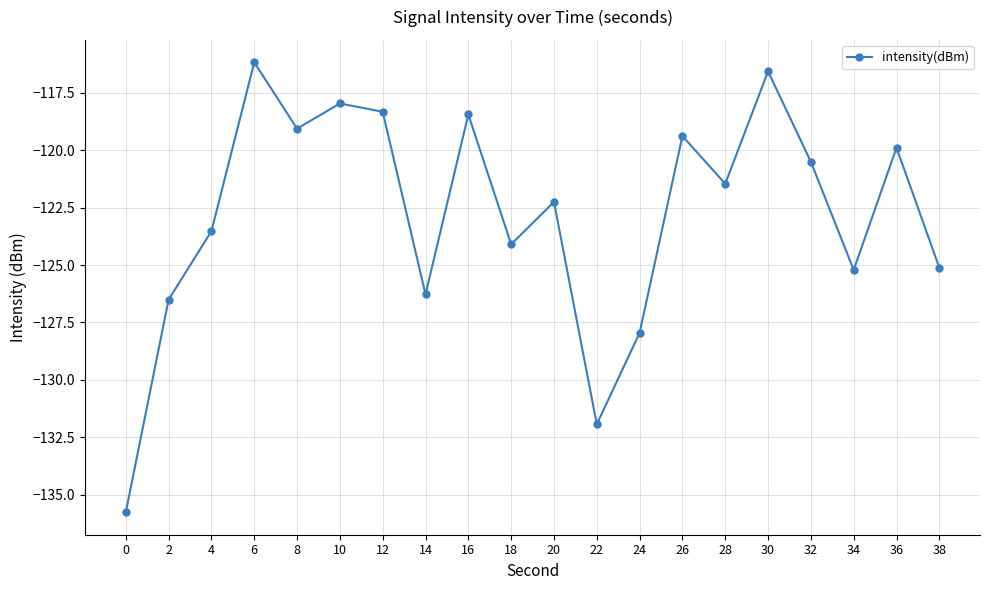

Reading left to right, what are all the values shown in this chart?

0=-135.8	2=-126.5	4=-123.5	6=-116.2	8=-119.1	10=-118.0	12=-118.3	14=-126.3	16=-118.4	18=-124.1	20=-122.2	22=-131.9	24=-128.0	26=-119.4	28=-121.5	30=-116.6	32=-120.5	34=-125.2	36=-119.9	38=-125.1